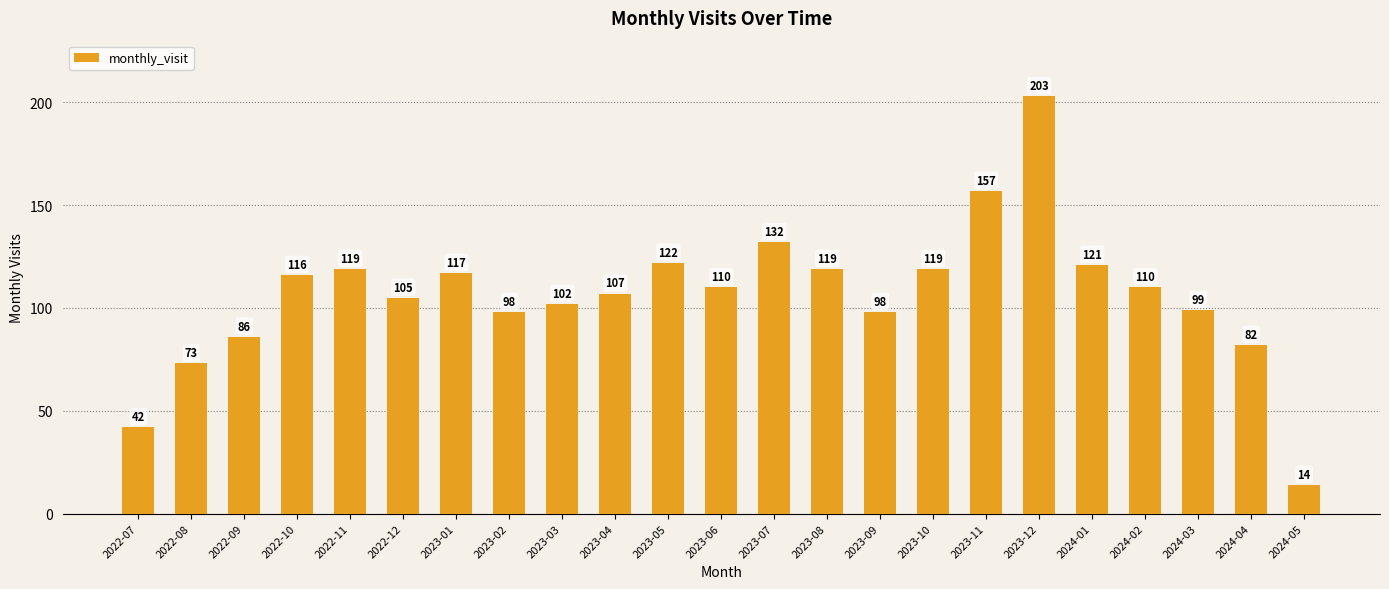

What is the label of the 7th bar from the left?

2023-01